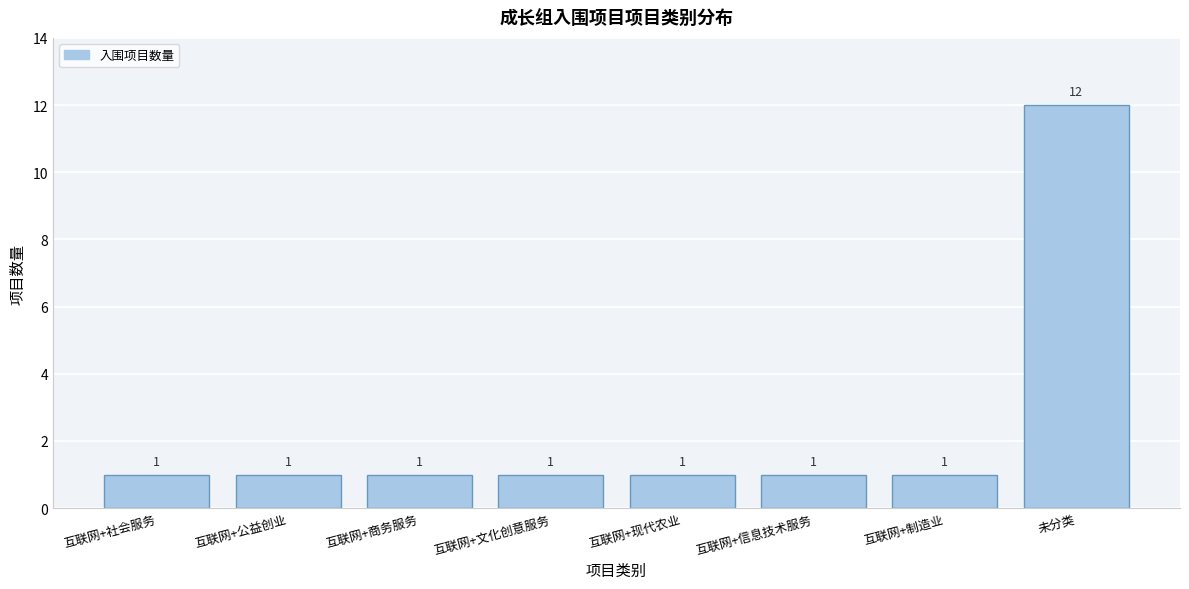

Reading left to right, extract all data points from this chart.

互联网+社会服务=1	互联网+公益创业=1	互联网+商务服务=1	互联网+文化创意服务=1	互联网+现代农业=1	互联网+信息技术服务=1	互联网+制造业=1	未分类=12